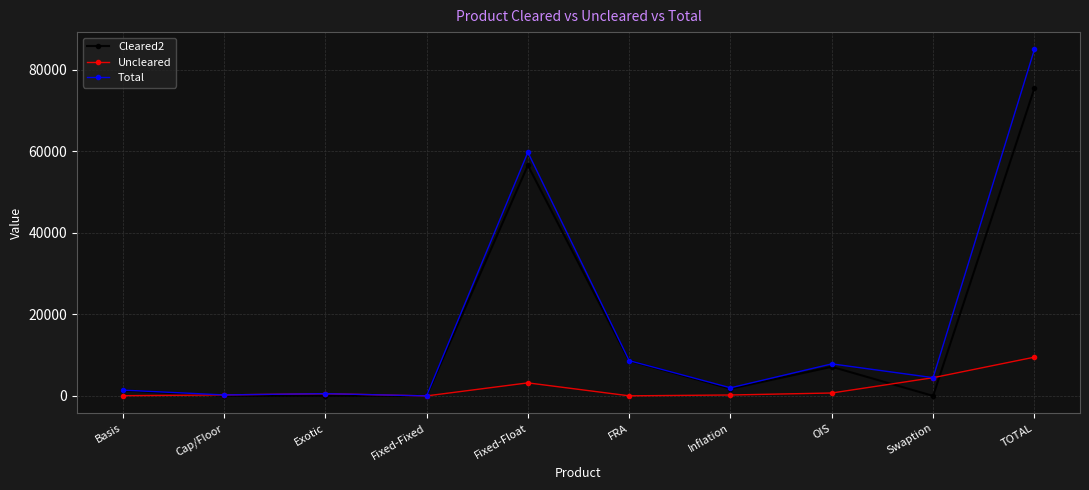

How many lines are shown in the chart?

3